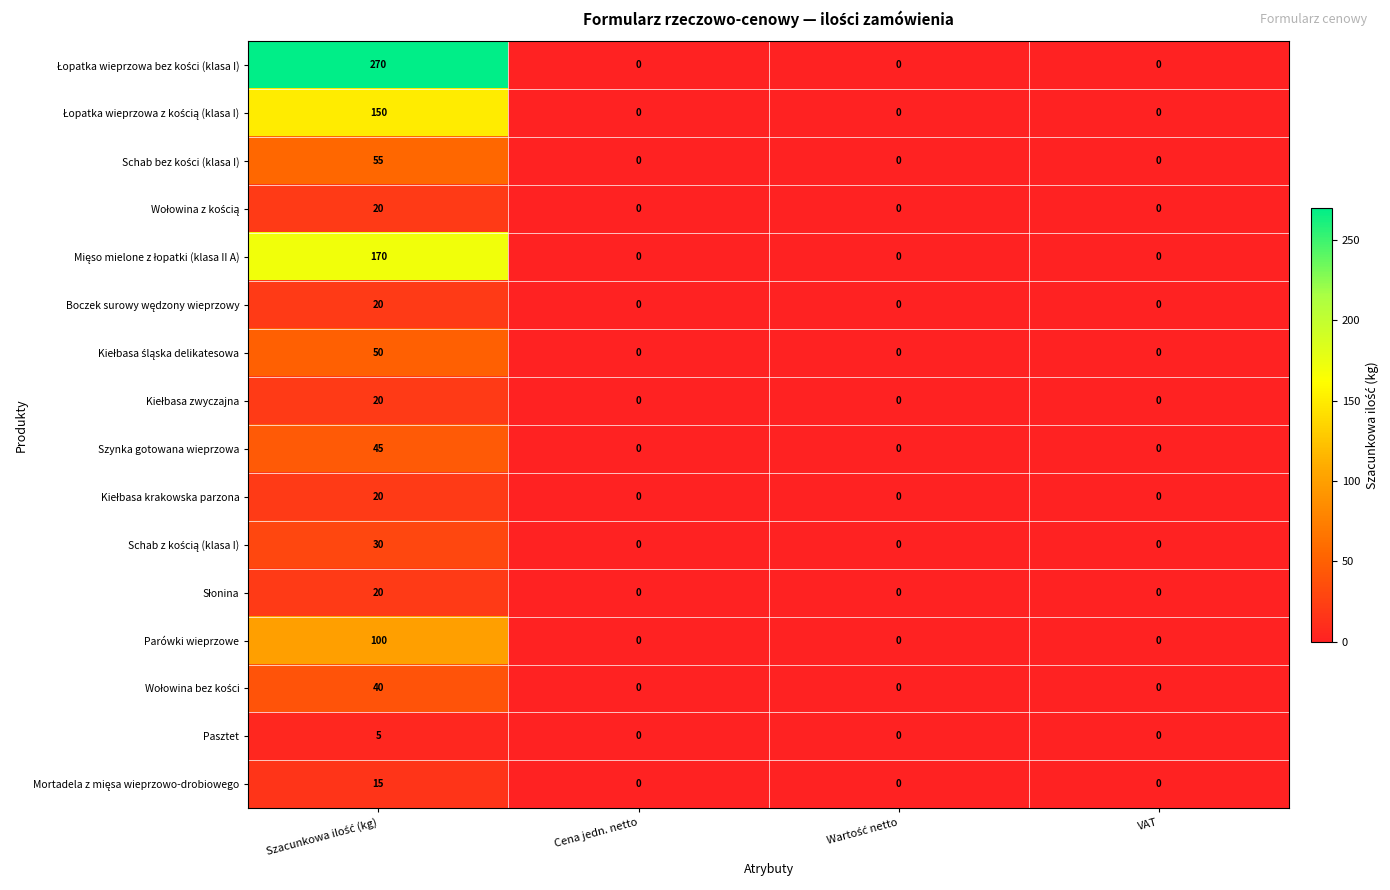

Is it true that Parówki wieprzowe equals 0 at Cena jedn. netto?

True